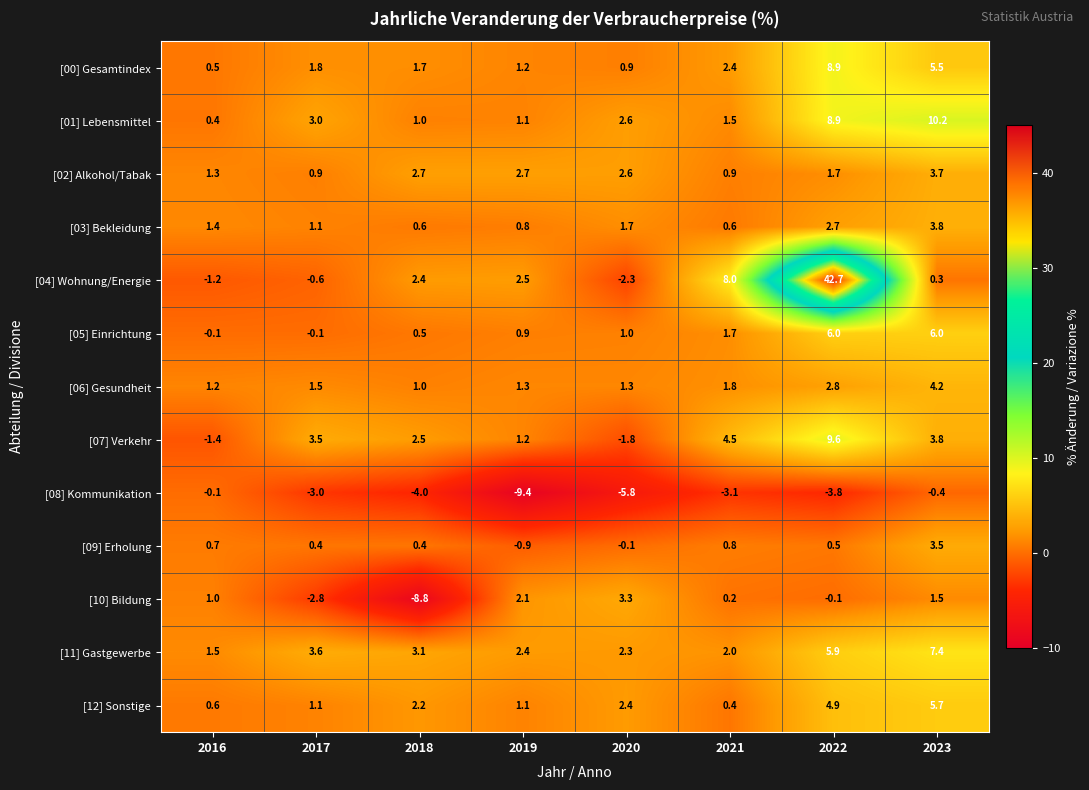

At which category is the sum across all series the highest?

2022